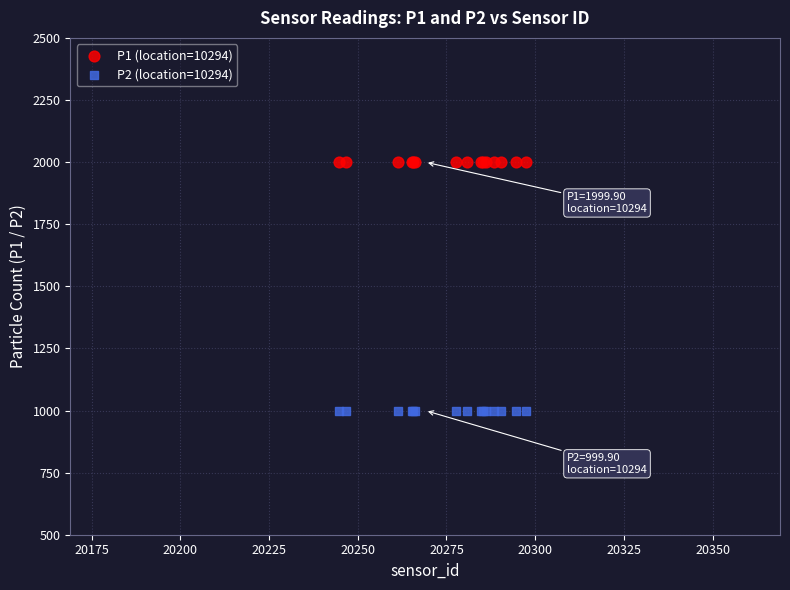

What are all the series names shown in the legend?

P1 (location=10294), P2 (location=10294)